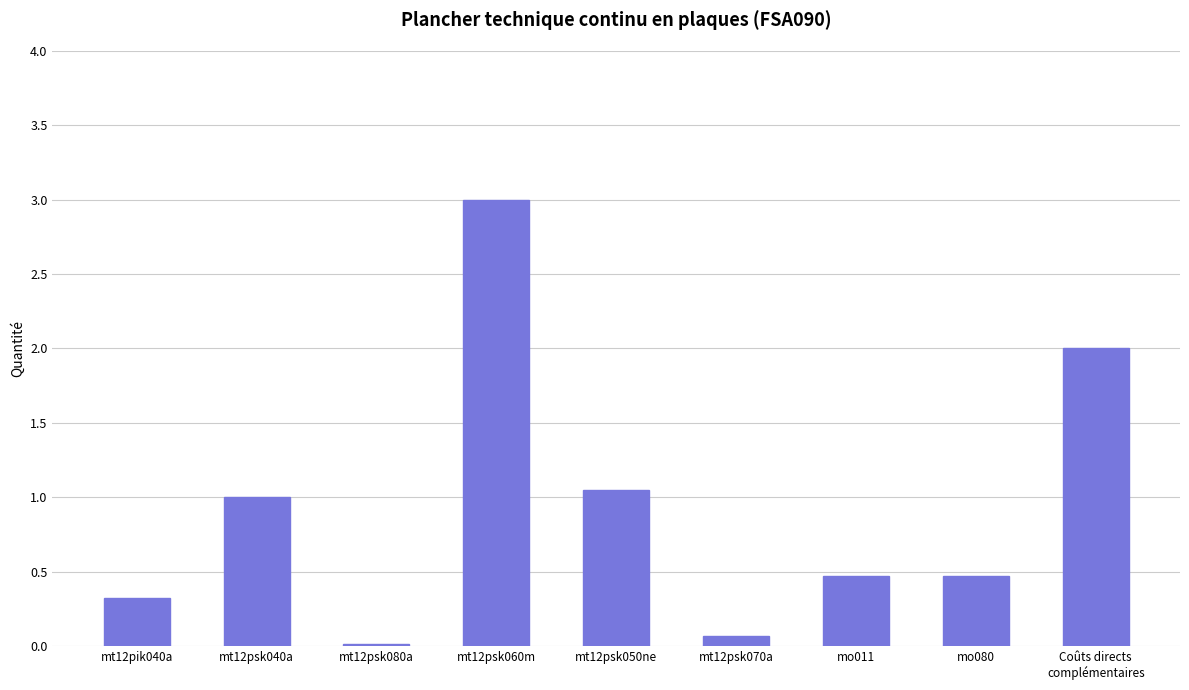

At which label is the value closest to 1?

mt12psk040a